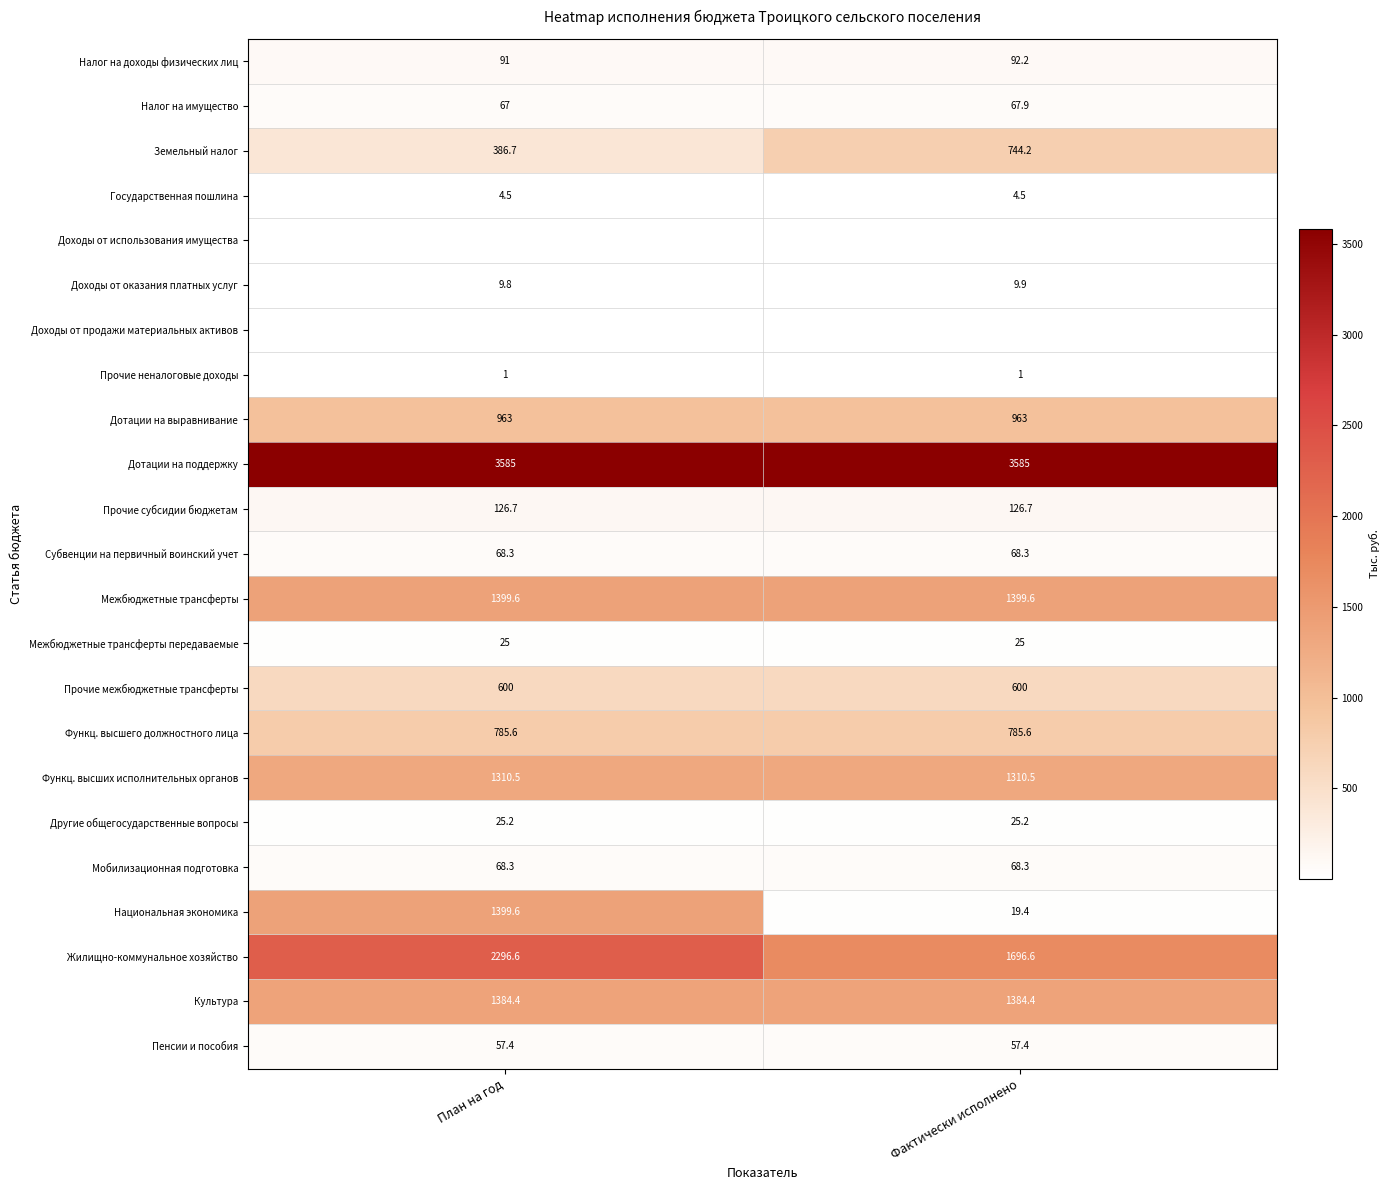

Is the value of Функц. высшего должностного лица at План на год greater than the value of Межбюджетные трансферты at План на год?

No